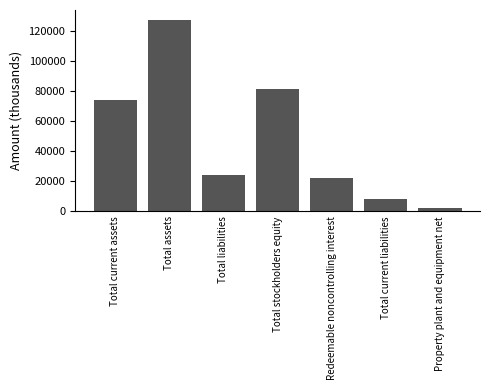

Approximately how many times larger is the value at Total current assets compared to Total current liabilities?

9.3